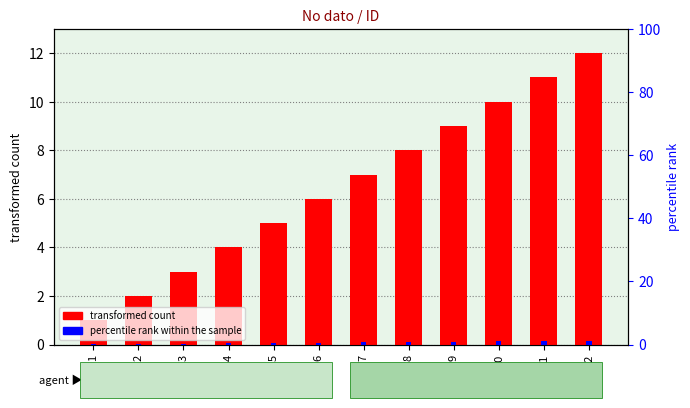

How many values in the transformed count series exceed 7?

5